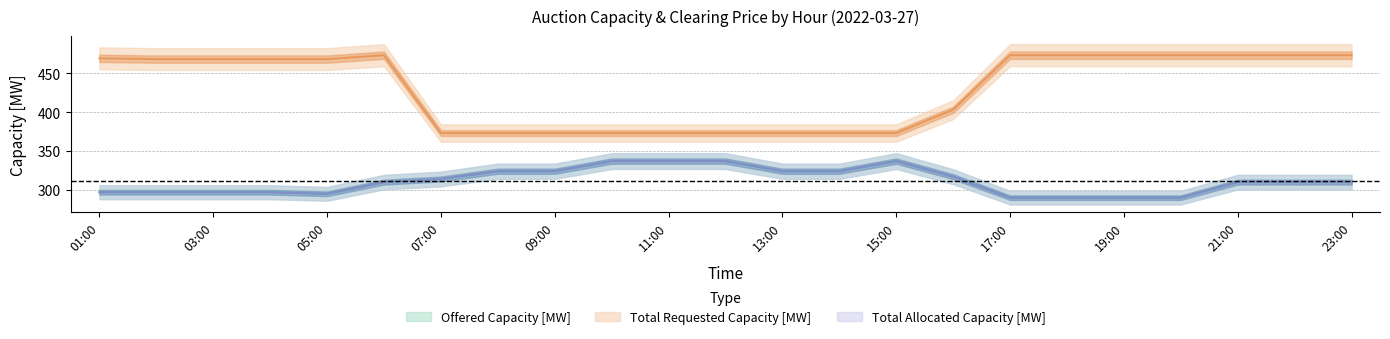

True or false: Total Requested Capacity [MW] and Offered Capacity [MW] intersect in this chart.

False